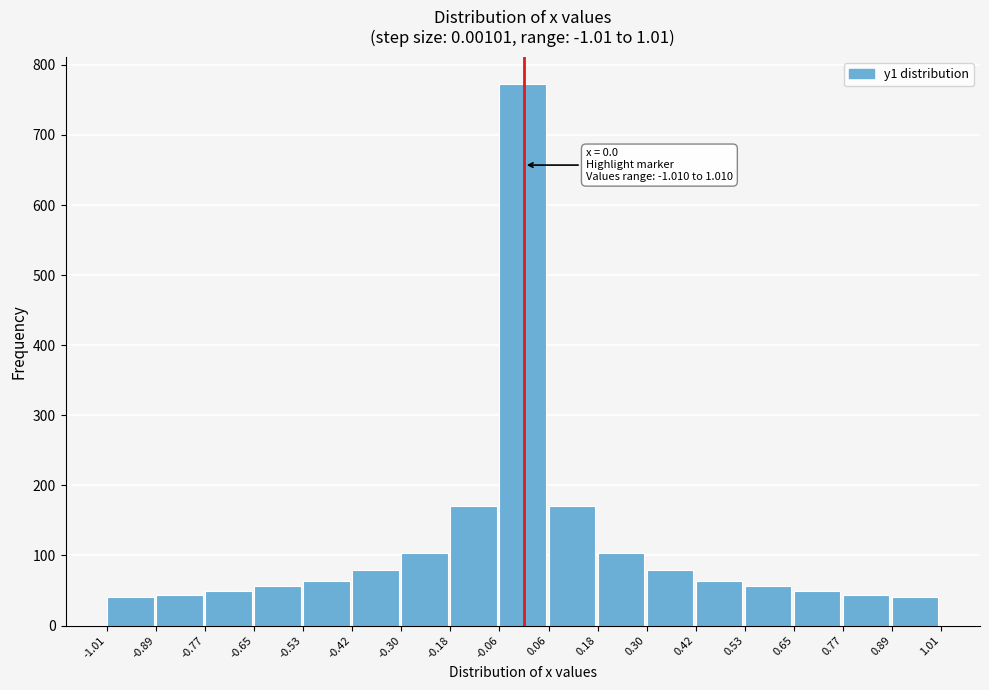

Over which range of the x-axis is the bar tallest?

-0.06 to 0.06